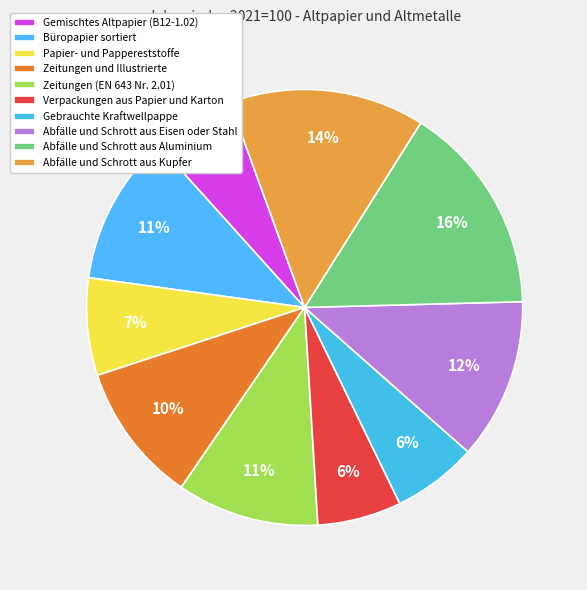

Is Papier- und Pappereststoffe the majority of the pie?

No